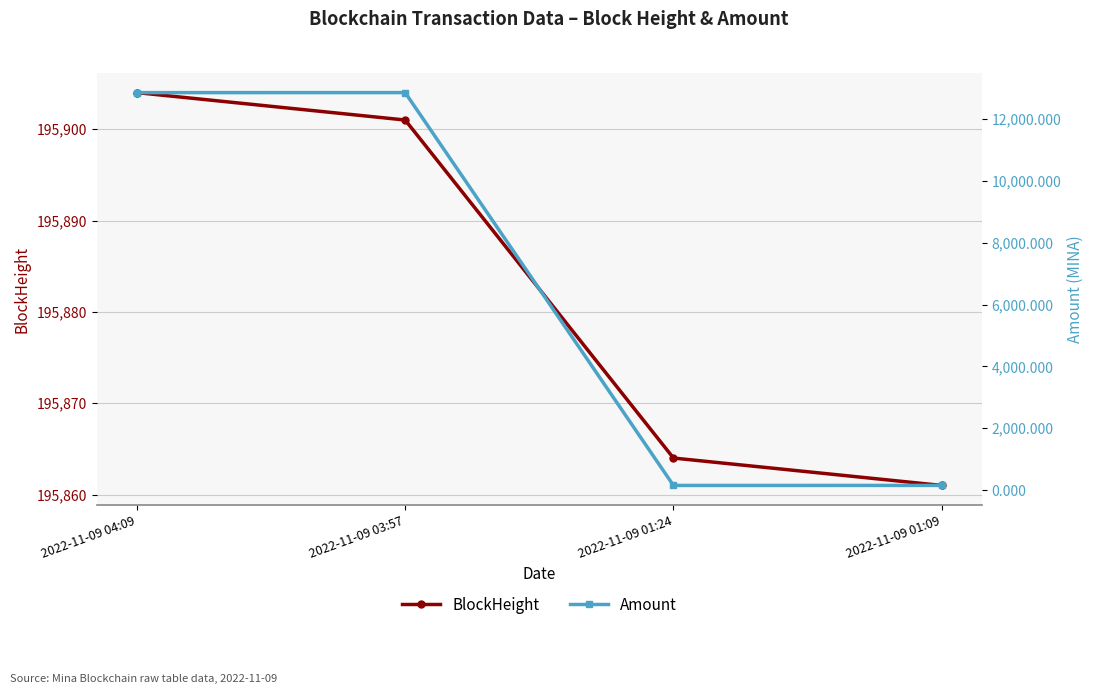

At how many categories does at least one series exceed 124990?

4